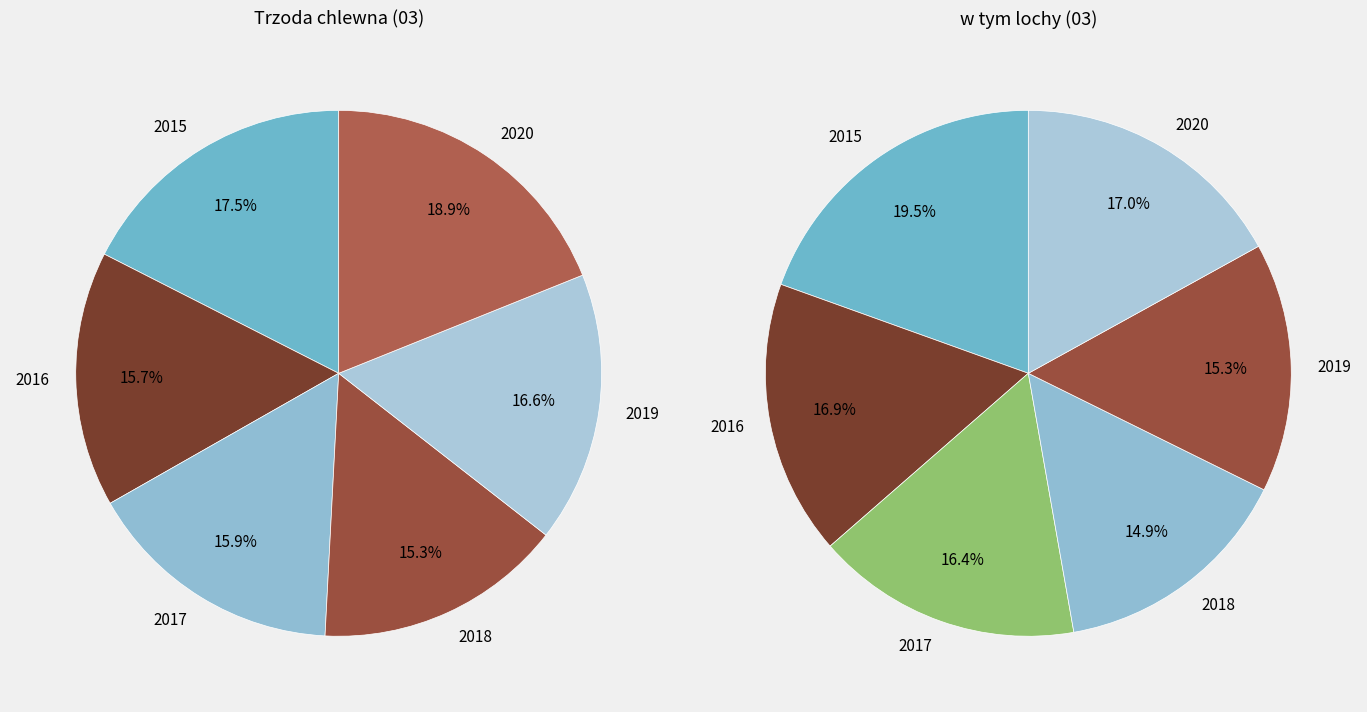

Which slice is the largest?

2020